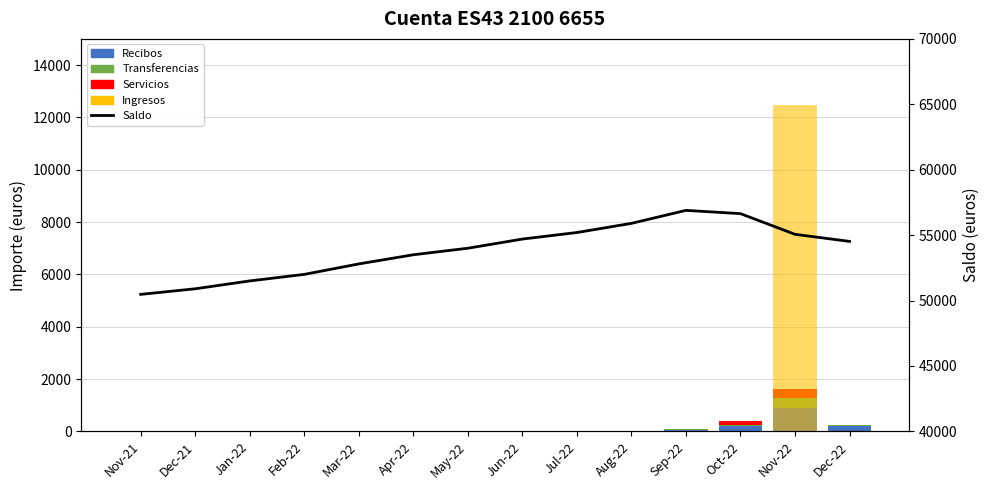

Count the number of categories in the chart.

14